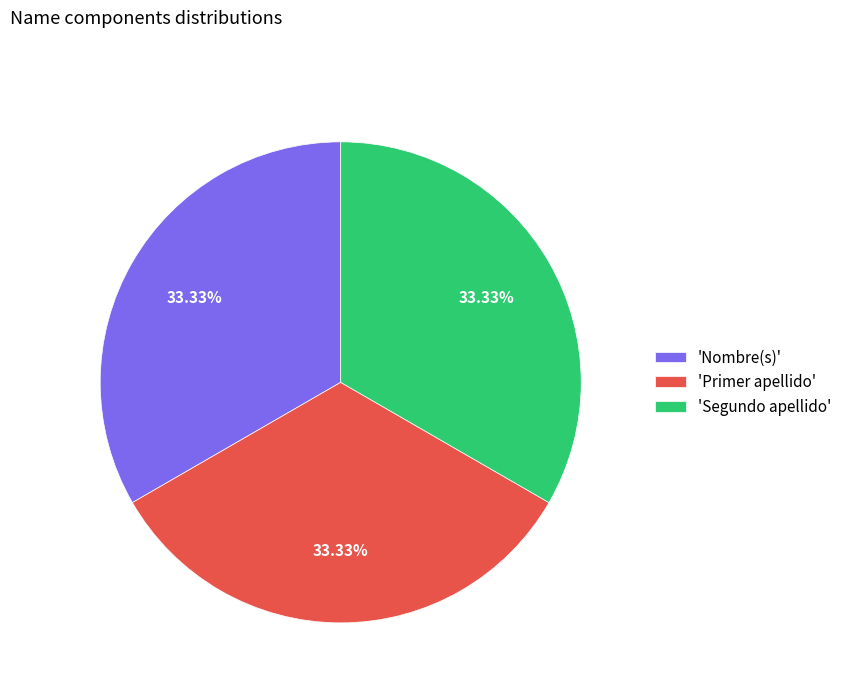

Combined, do 'Segundo apellido' and 'Nombre(s)' account for over 50%?

Yes